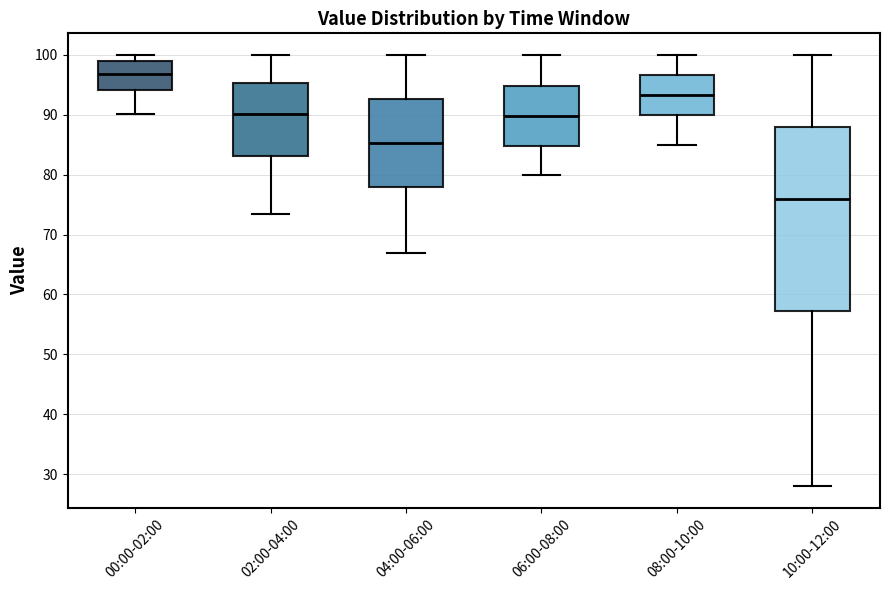

Reading left to right, transcribe this box plot: for each box, give where its median line is, the range the box spans, and where its two whiskers end, as read against the y-axis. The values are not printed on the chart, so give them approximately, as read against the axis.

00:00-02:00: median 97, box 94 to 99, whiskers 90 to 100
02:00-04:00: median 90, box 83 to 95, whiskers 73 to 100
04:00-06:00: median 85, box 78 to 93, whiskers 67 to 100
06:00-08:00: median 90, box 85 to 95, whiskers 80 to 100
08:00-10:00: median 93, box 90 to 97, whiskers 85 to 100
10:00-12:00: median 76, box 57 to 88, whiskers 28 to 100